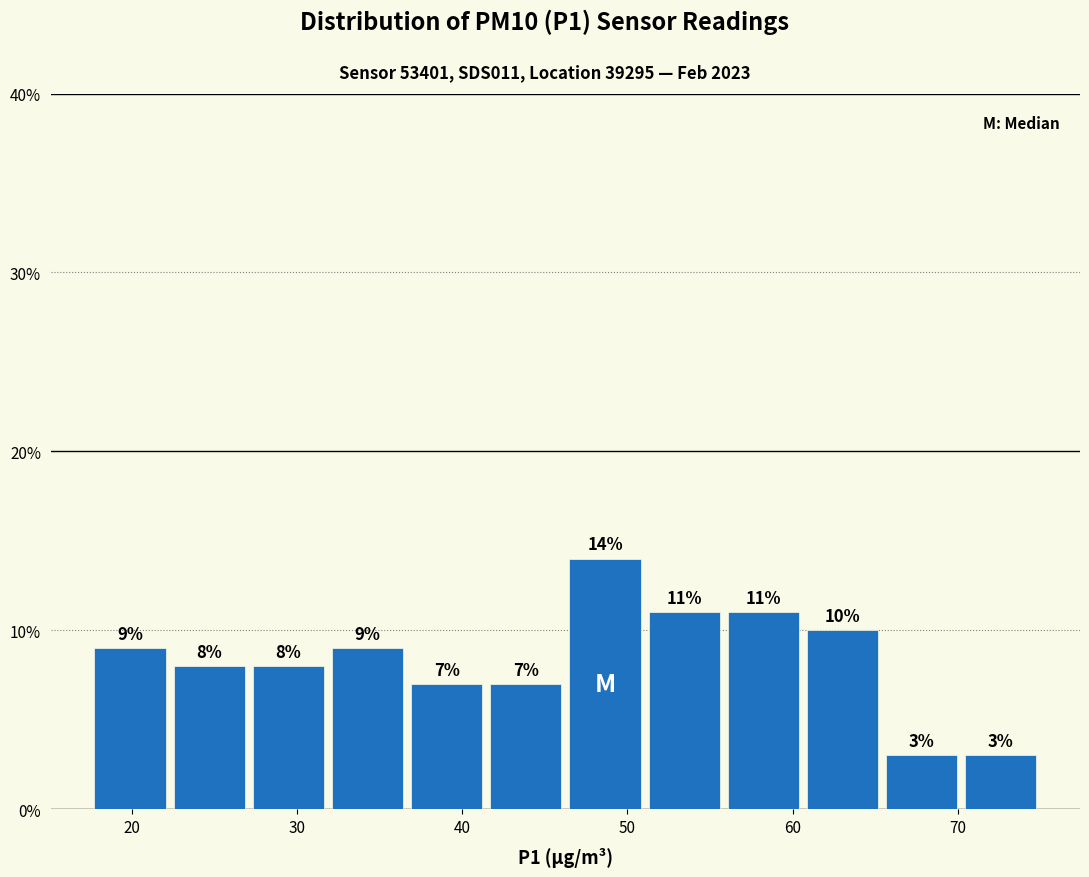

How tall is the bar that spans 65 to 70 on the x-axis? The bar edges are not printed on the chart, so give them approximately, as read against the axis.

3